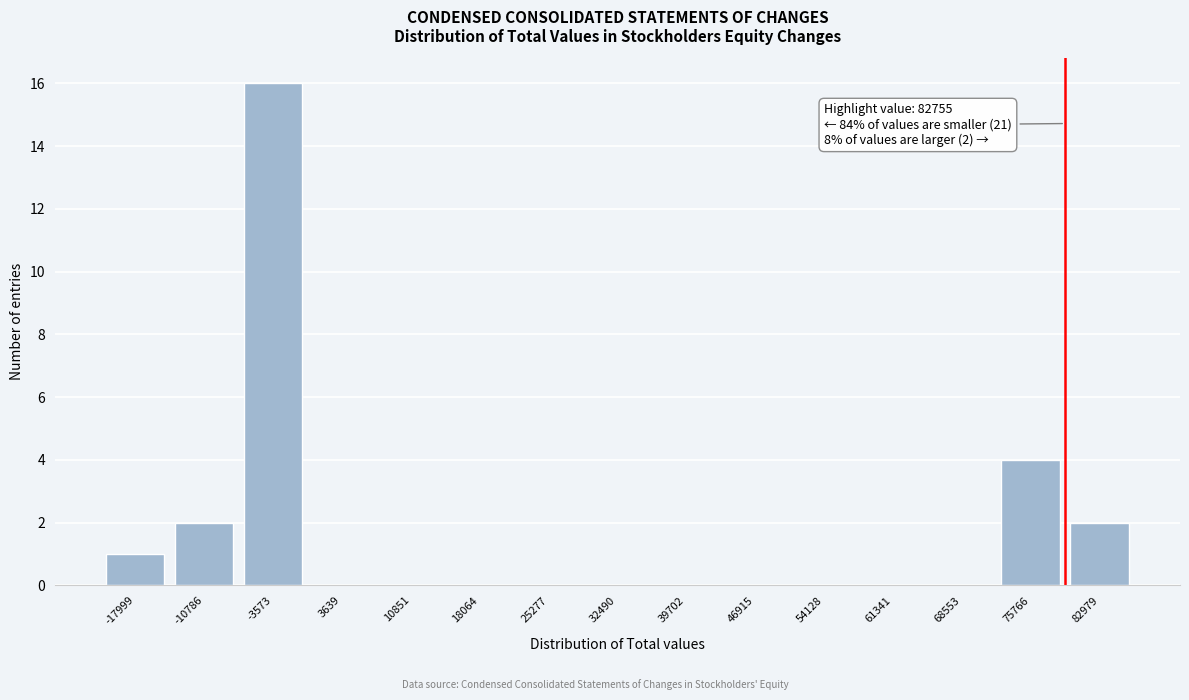

Reading left to right, extract all data points from this chart.

-17999=1	-10786=2	-3573=16	3639=0	10851=0	18064=0	25277=0	32490=0	39702=0	46915=0	54128=0	61341=0	68553=0	75766=4	82979=2